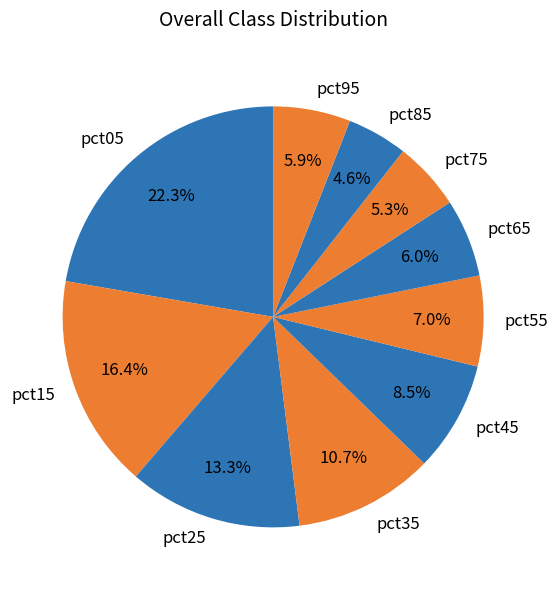

To the nearest percent, what is the difference between the pct25 and pct65 slice percentages?

7%